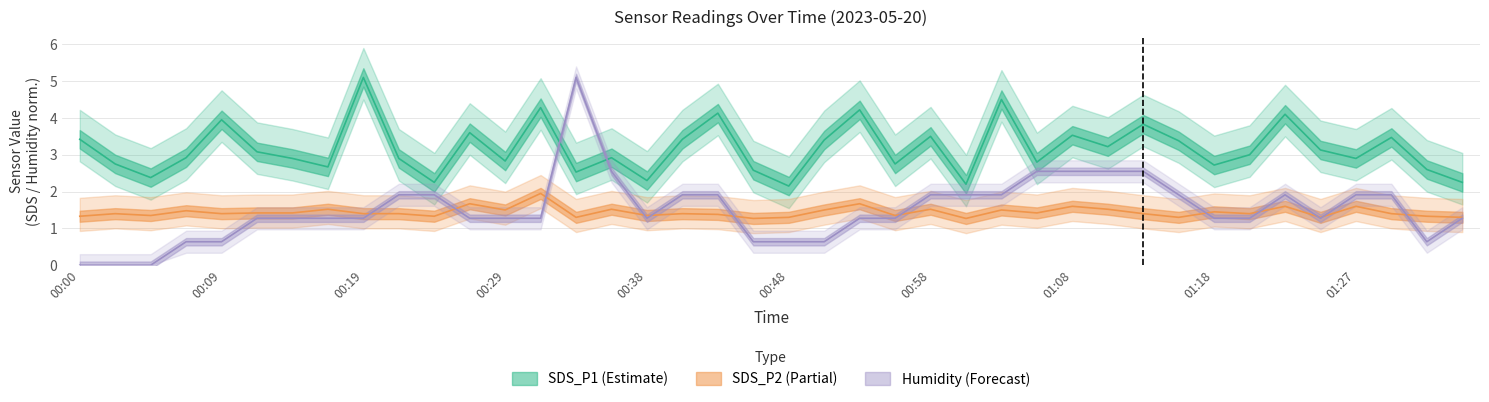

What position from the right is 35?

5